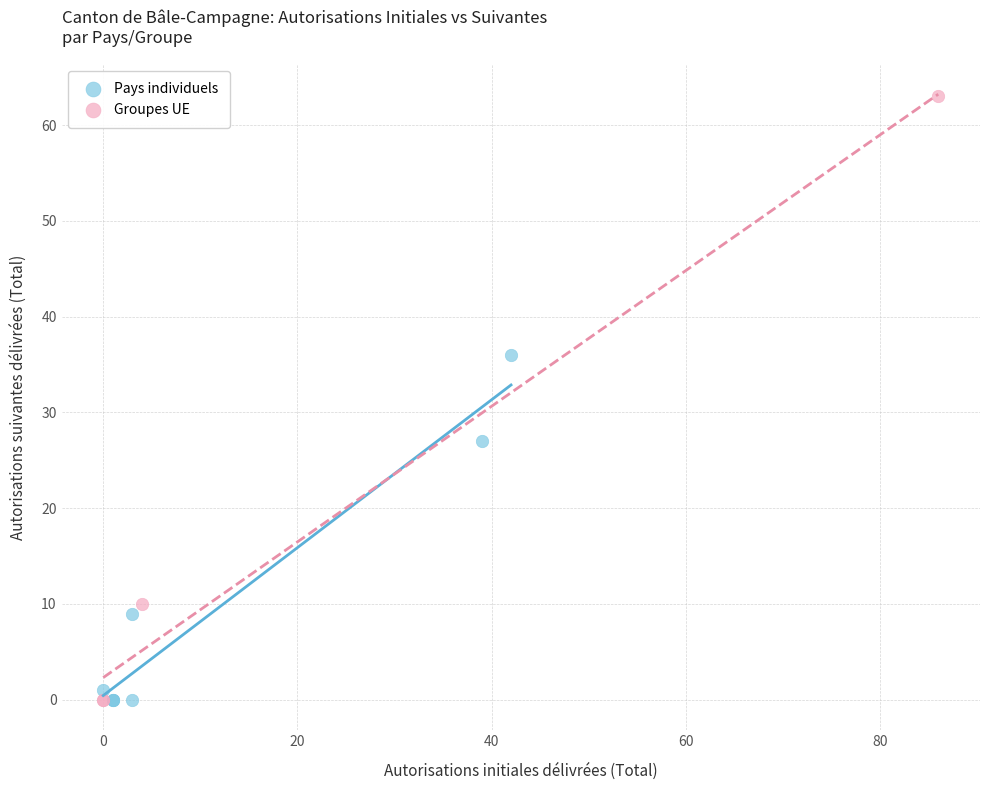

Which series reaches the maximum Y coordinate?

Groupes UE